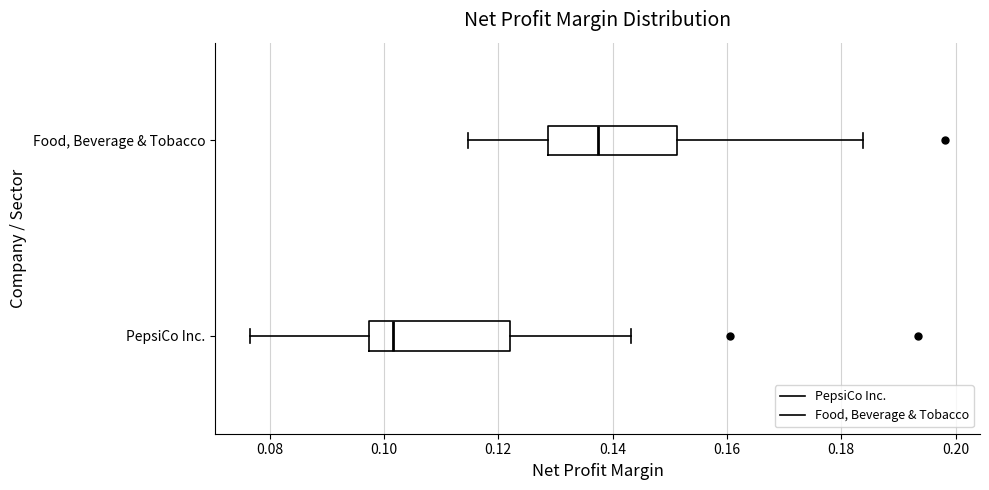

Which box's median line is the furthest to the right?

Food, Beverage & Tobacco